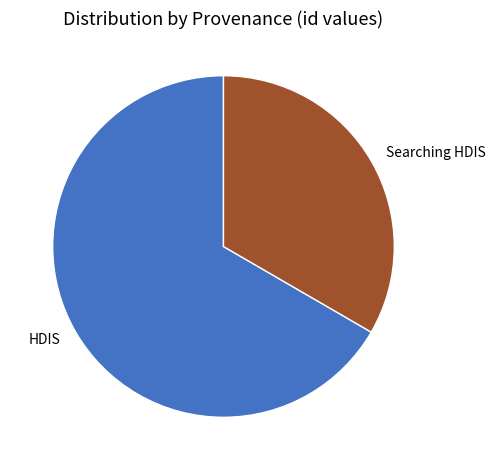

Which category has the smallest portion of the pie?

Searching HDIS